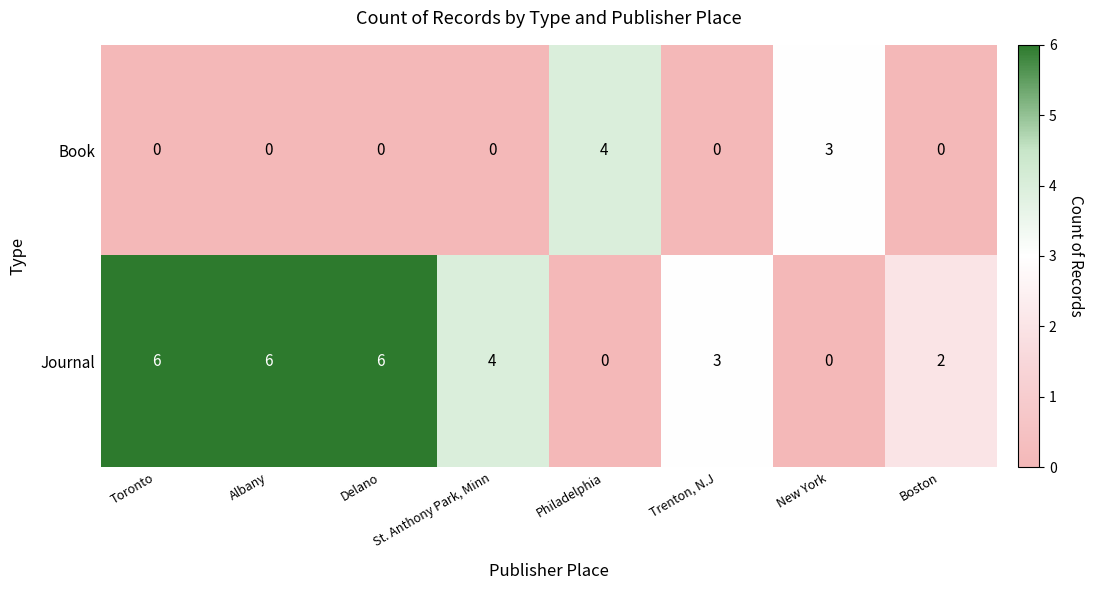

Where is Book nearest to the value 2?

New York